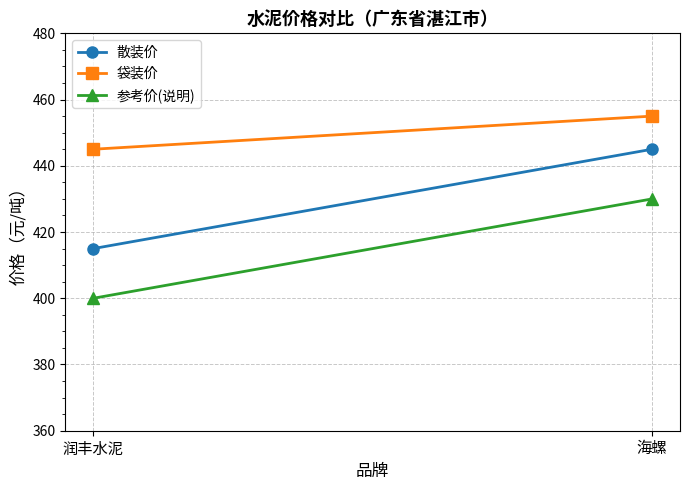

What is the smallest value displayed?

400